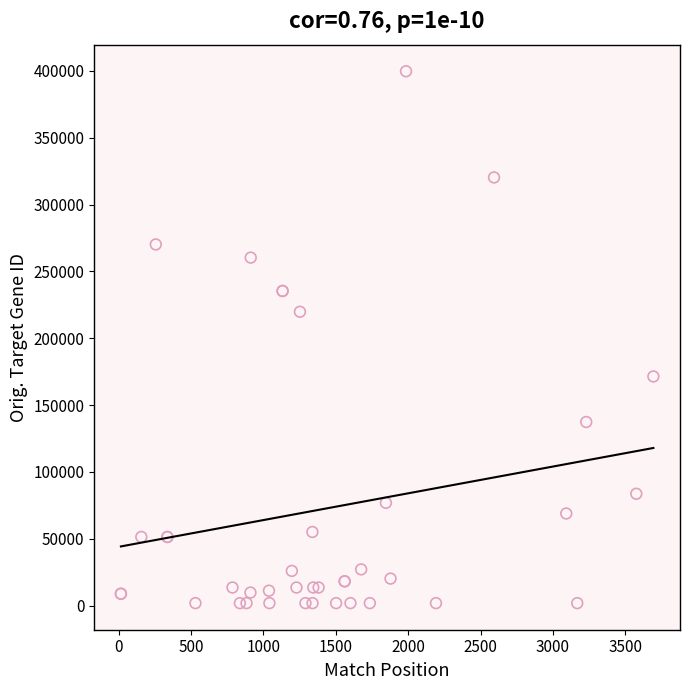

What Y value in the scatter plot is closest to 200768?

219790